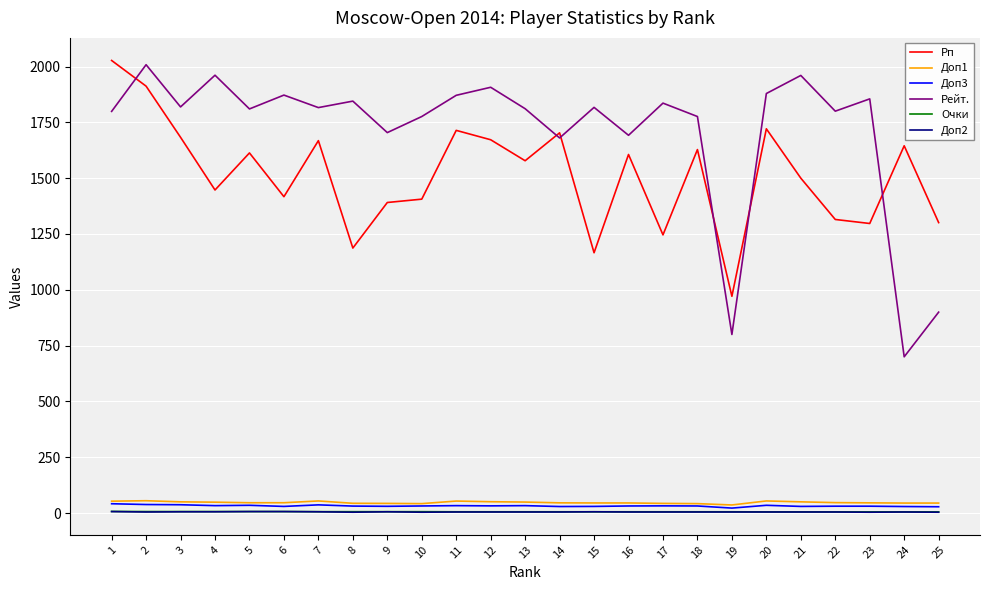

What is the difference between the maximum and minimum values in the Рейт. series?

1308.0